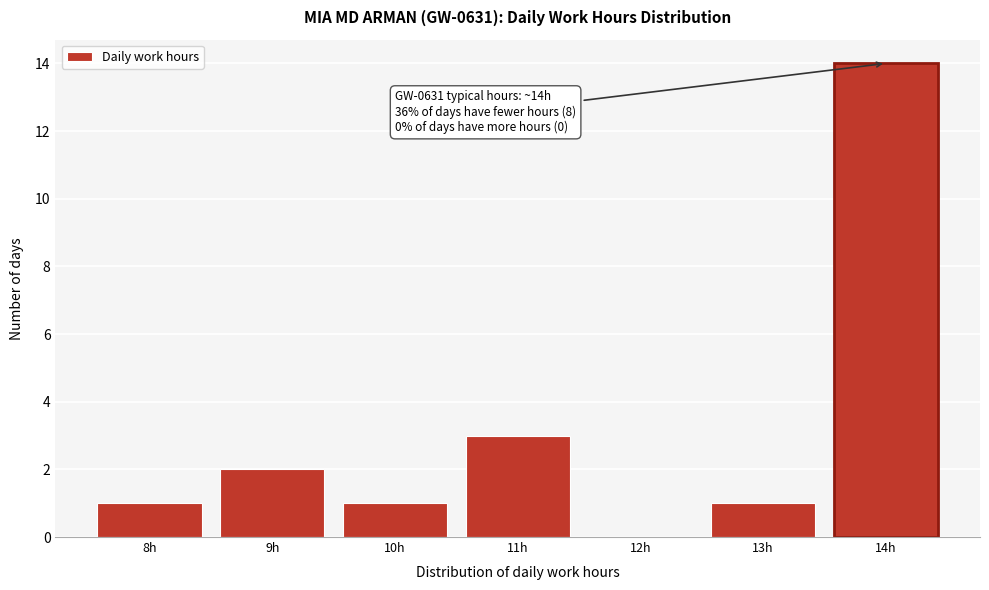

Reading left to right, list all the values displayed in this chart.

8h=1	9h=2	10h=1	11h=3	12h=0	13h=1	14h=14